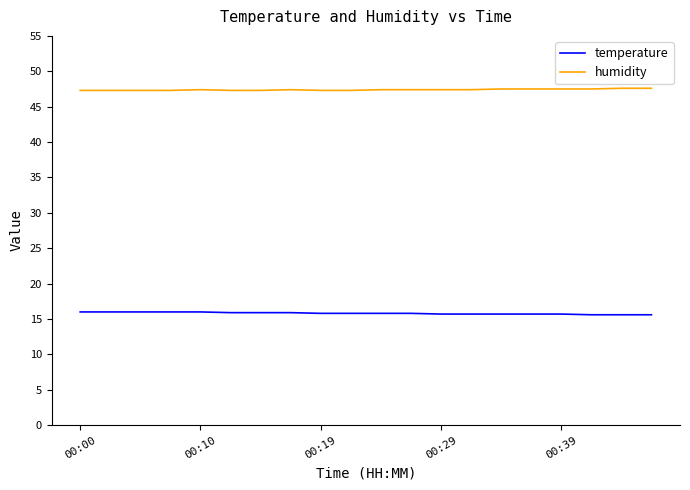

Count the number of categories in the chart.

20